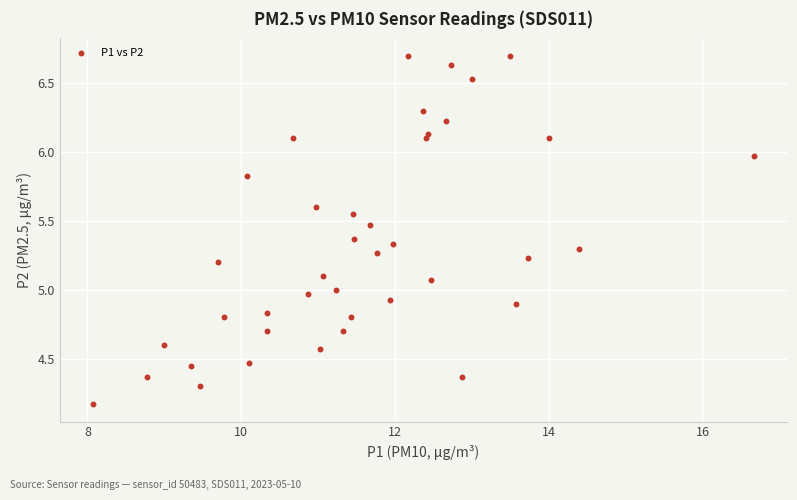

What is the range of Y values (max minus min)?

2.5